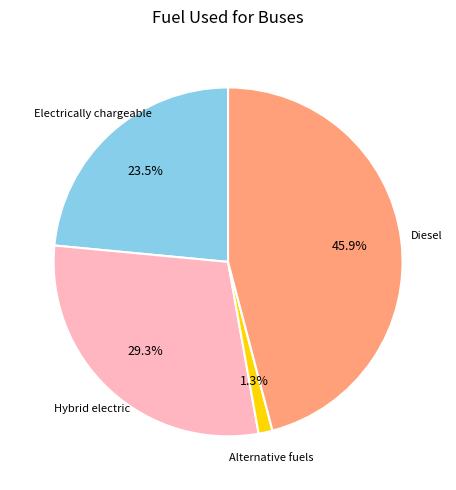

Is there any slice that represents more than half of the pie?

No